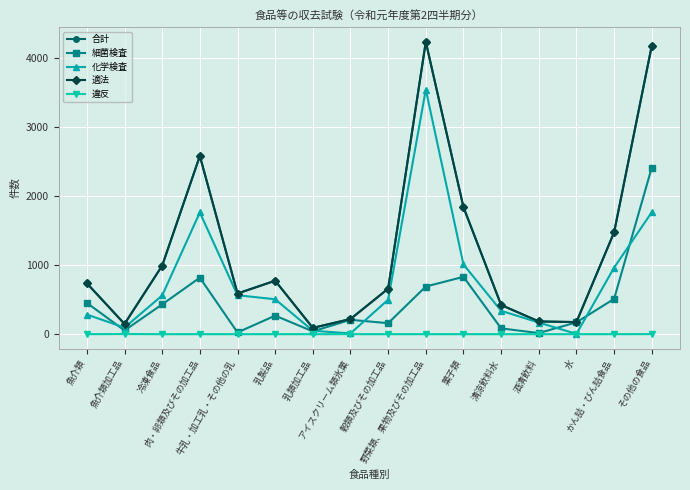

What is the value of the 細菌検査 point at the 16th from the left?

2408